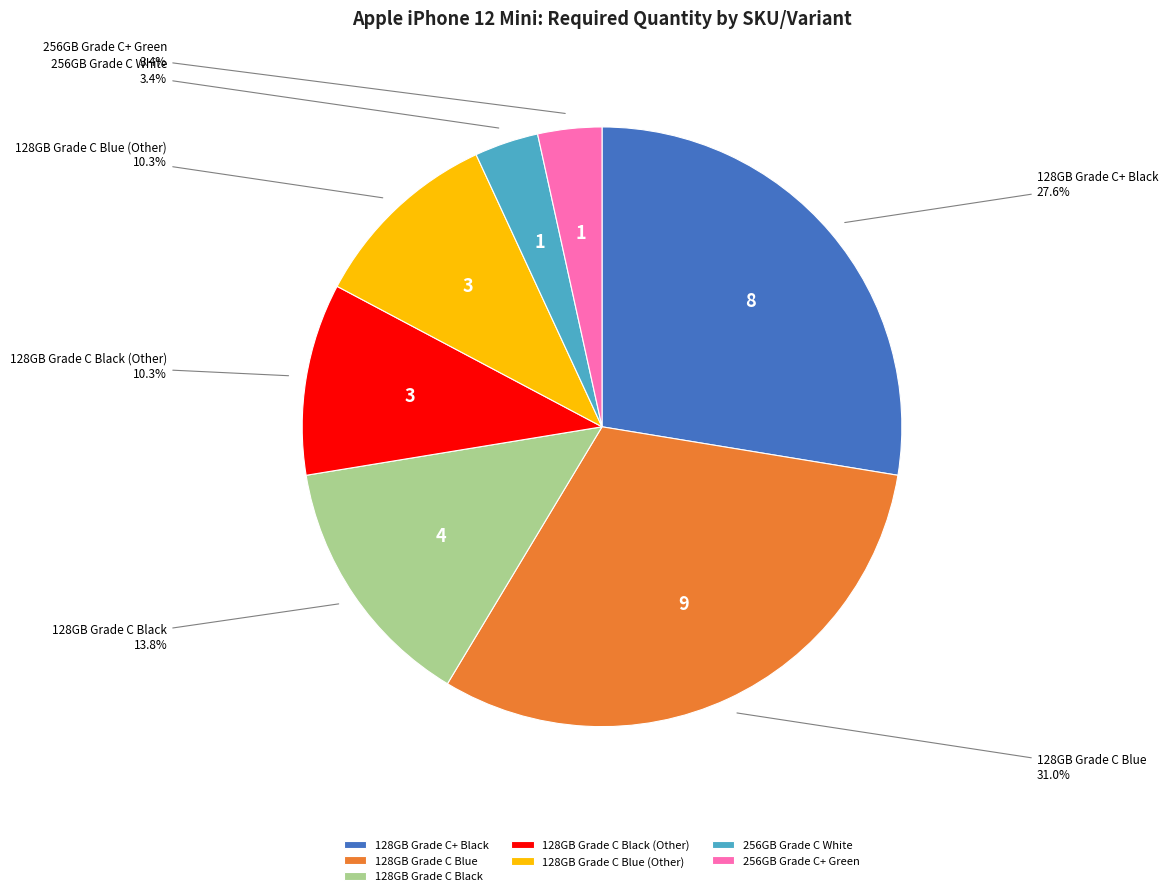

Which slice is the largest?

128GB Grade C Blue